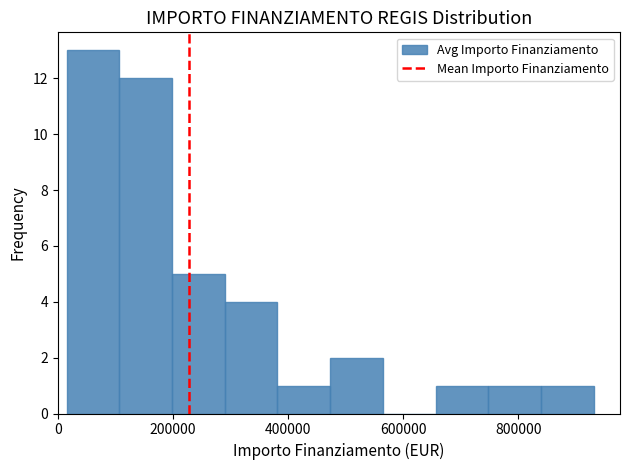

Over which range of the x-axis is the bar tallest?

20000 to 100000